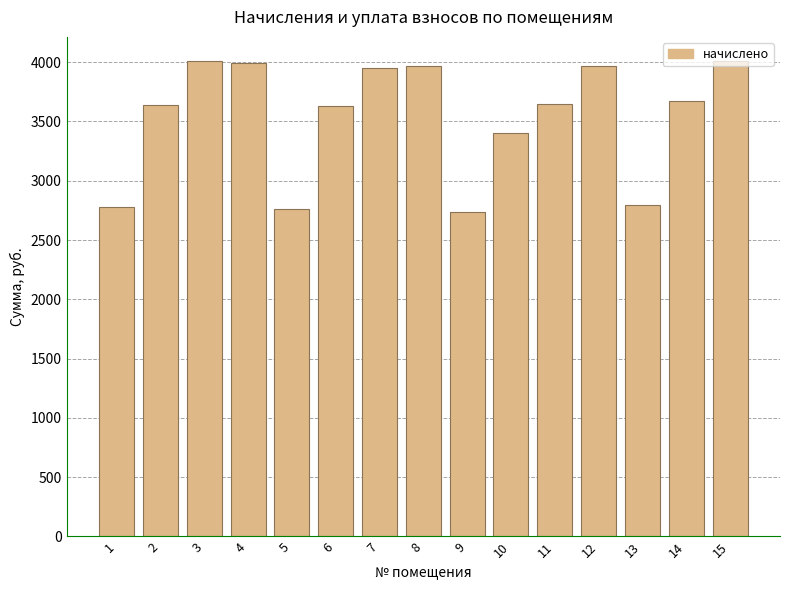

What is the difference between the maximum and minimum values?

1275.1